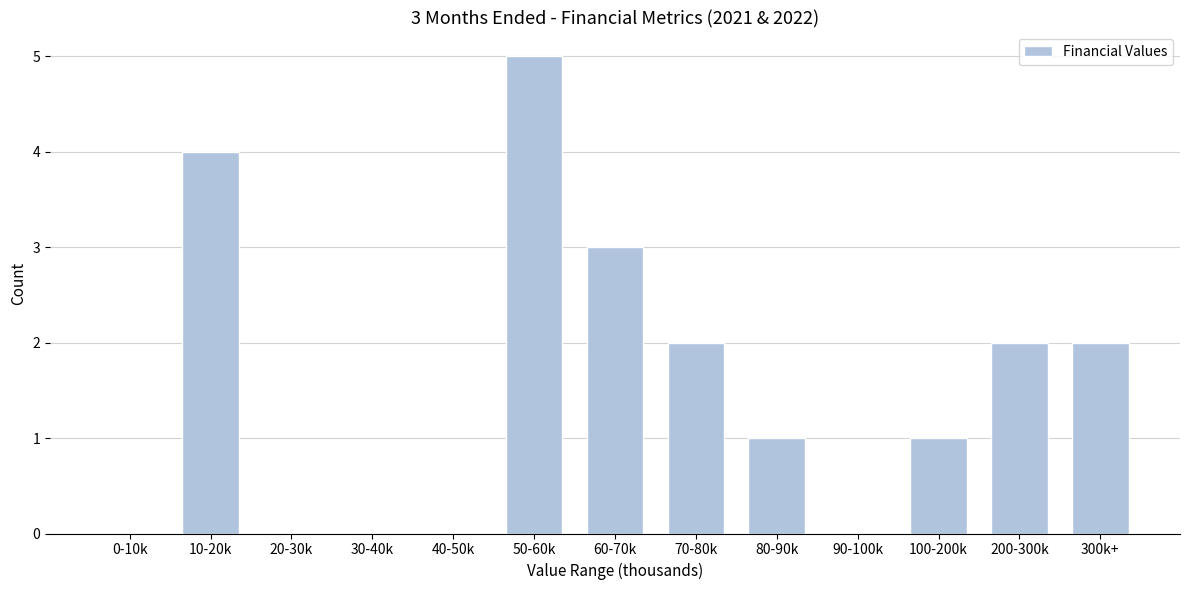

Reading left to right, transcribe all the data shown in this chart.

0-10k=0	10-20k=4	20-30k=0	30-40k=0	40-50k=0	50-60k=5	60-70k=3	70-80k=2	80-90k=1	90-100k=0	100-200k=1	200-300k=2	300k+=2